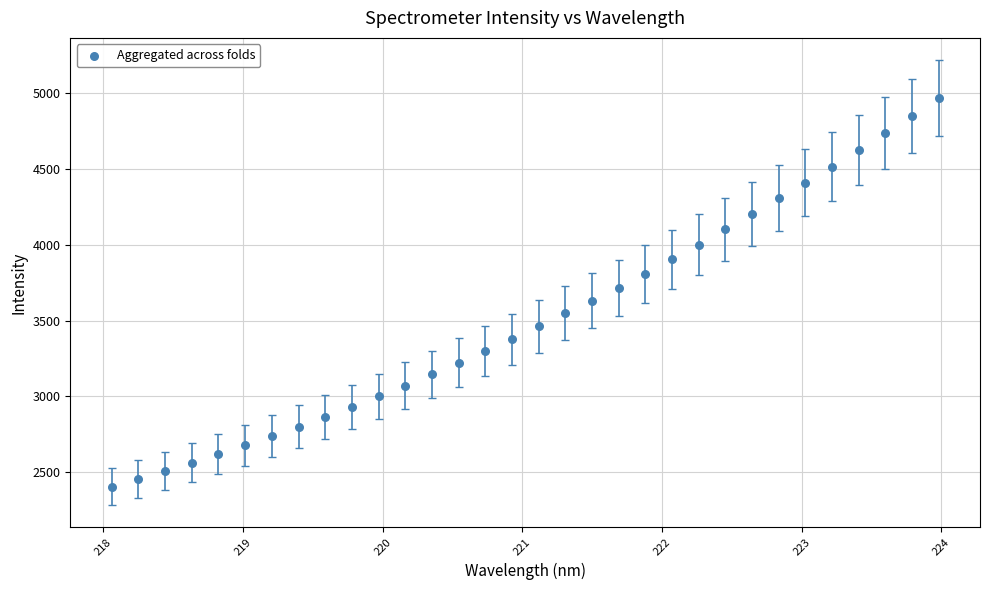

What is the range of X values (max minus min)?

5.9